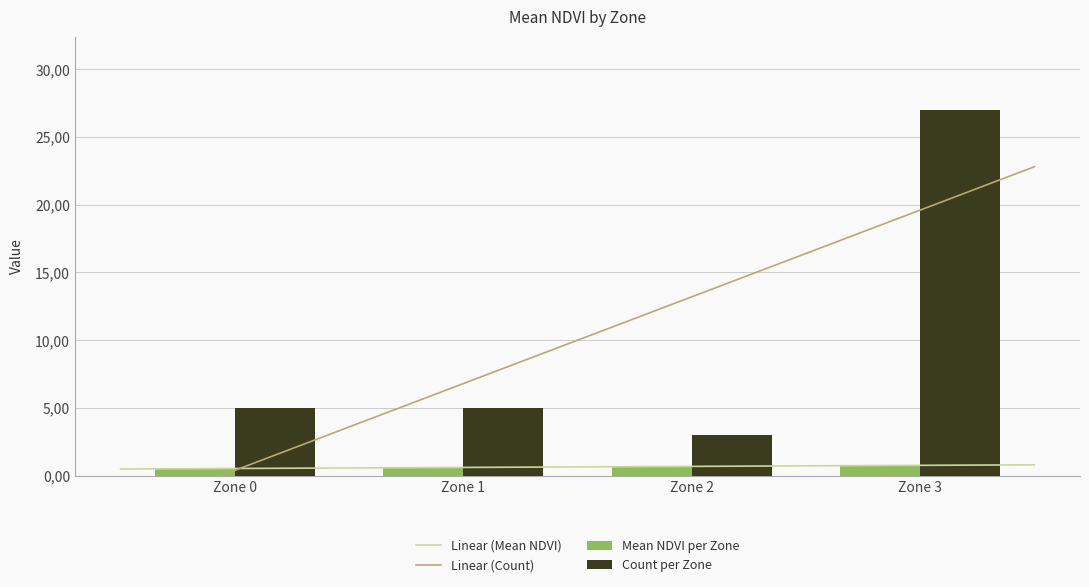

True or false: Count has a value of 6.6 at Zone 0.

False